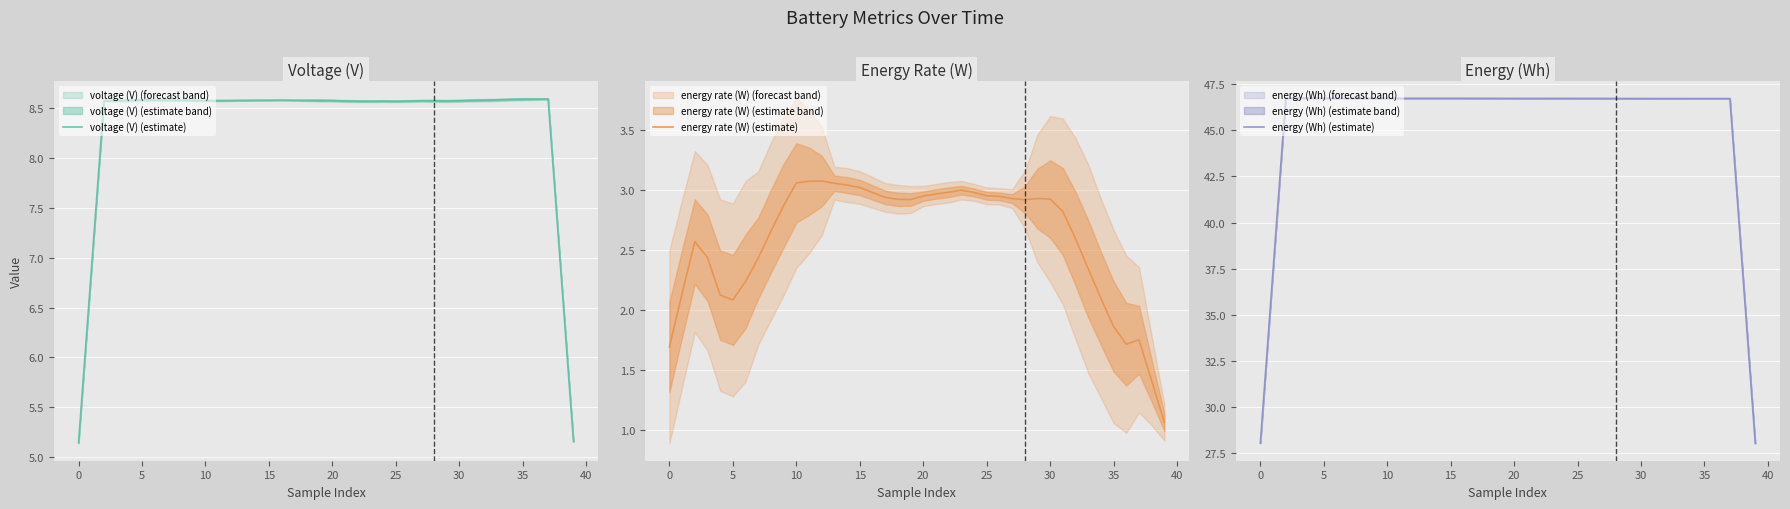

In voltage (V) (estimate), how many points are higher than both neighbors (excluding endpoints)?

6